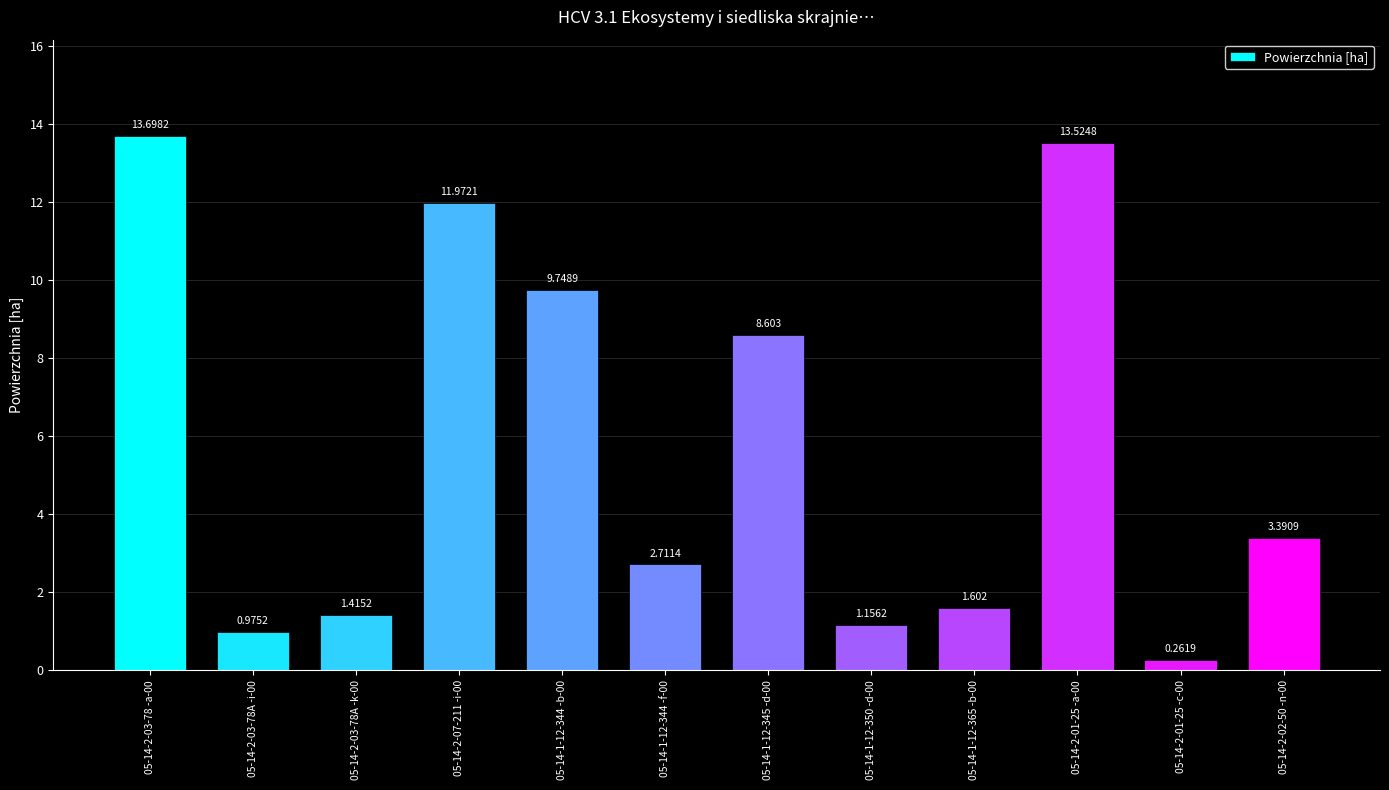

What is the difference between the maximum and minimum values?

13.4